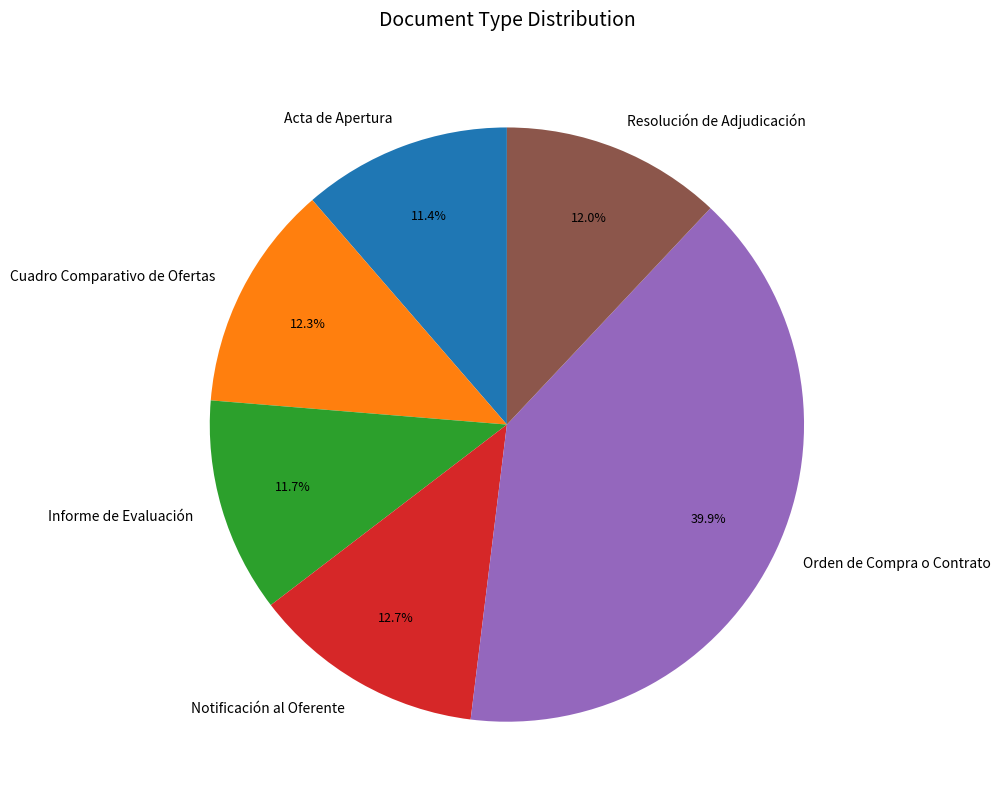

Approximately how many times larger is the value at Cuadro Comparativo de Ofertas compared to Notificación al Oferente?

1.0